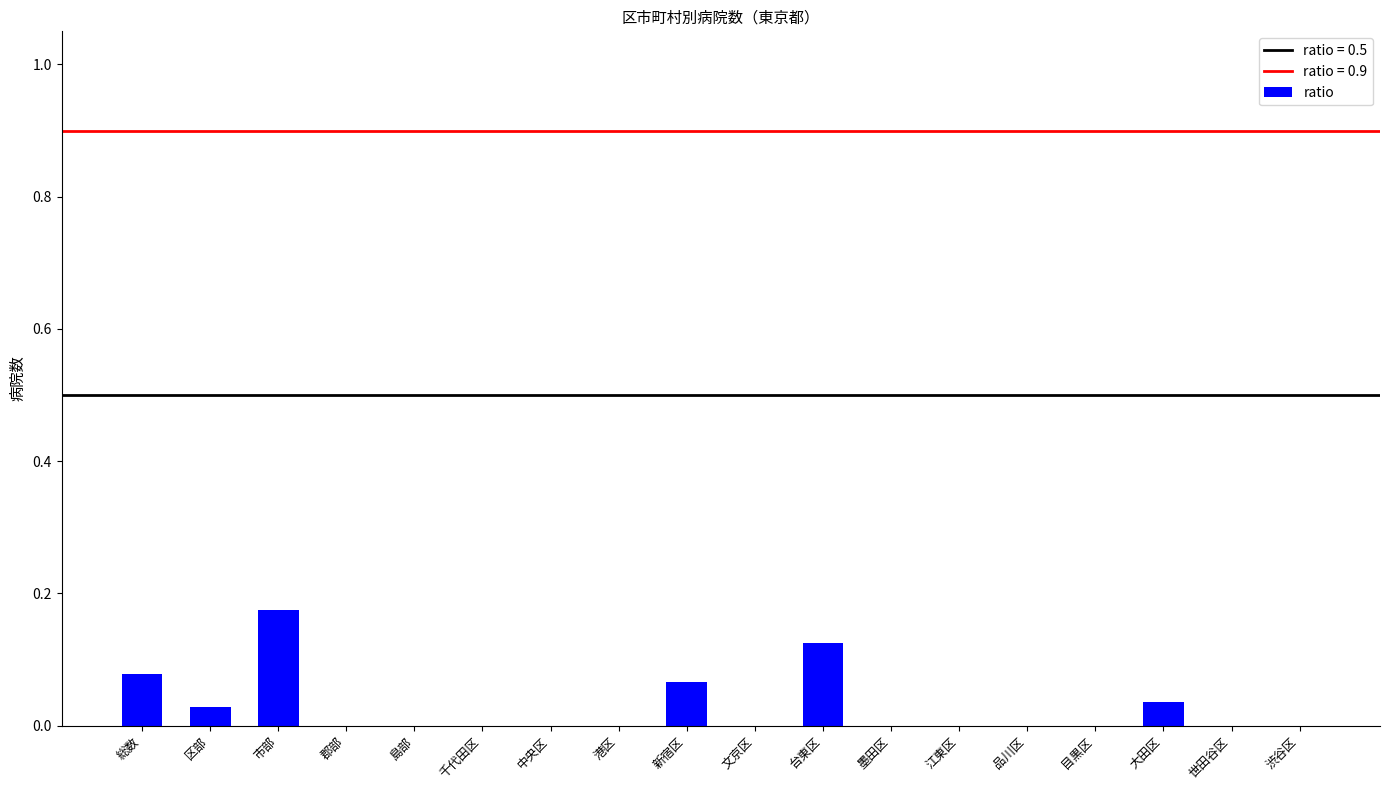

Between 世田谷区 and 市部, which is larger?

市部